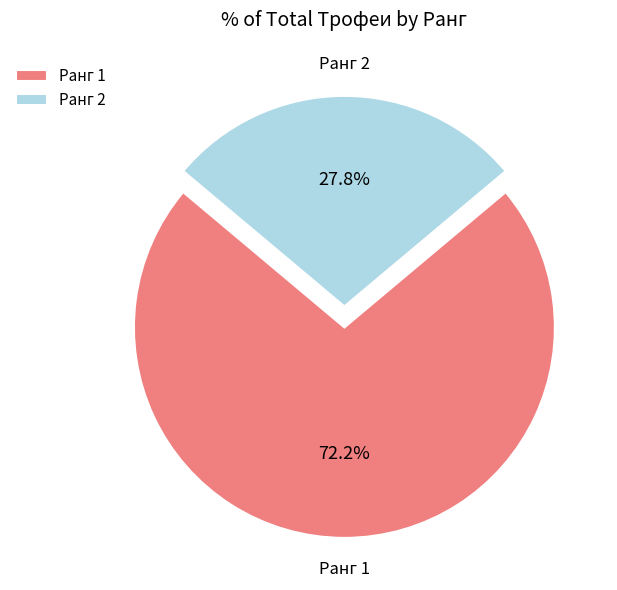

Is the sum of Ранг 1 and Ранг 2 greater than half?

Yes